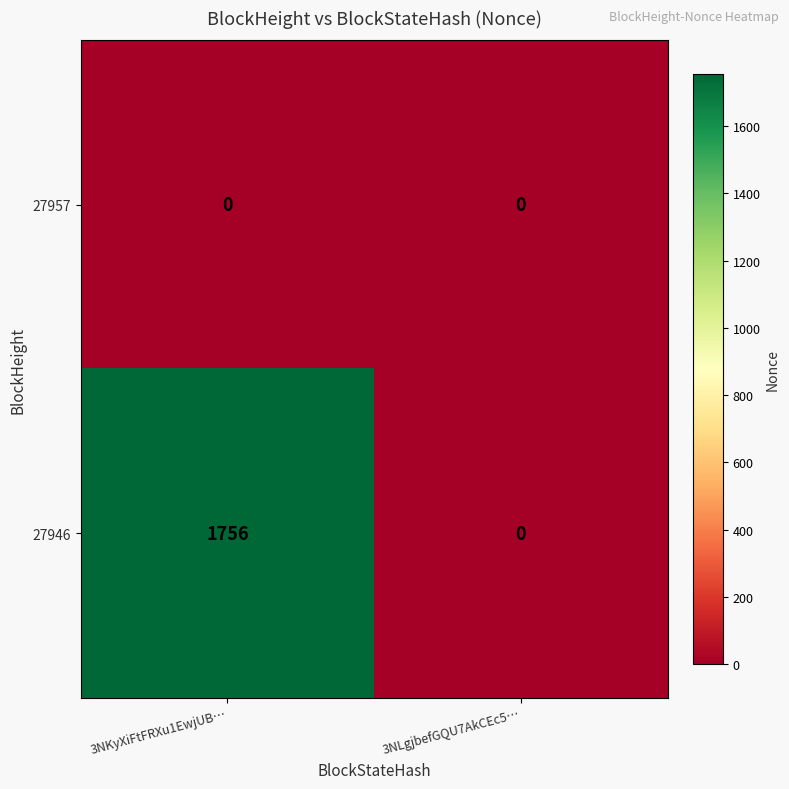

Which series has the largest range (max minus min)?

27946